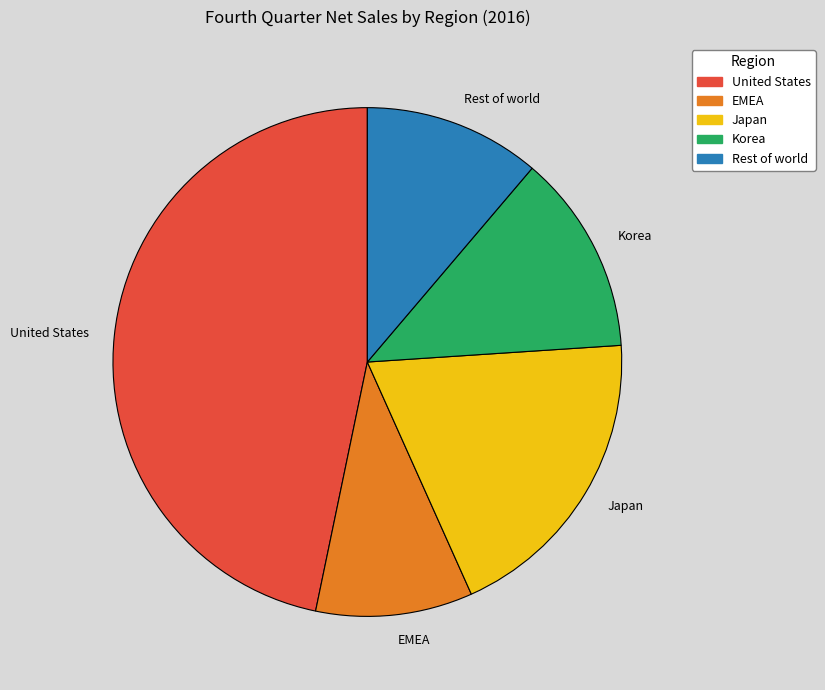

How many segments does this pie chart have?

5